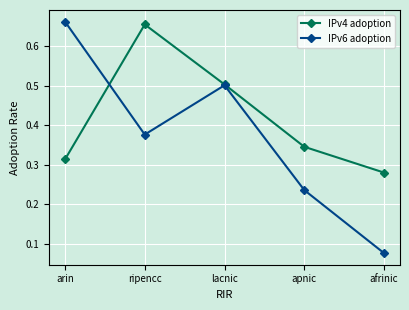

Is the value of IPv6 adoption at ripencc greater than the value of IPv4 adoption at afrinic?

Yes